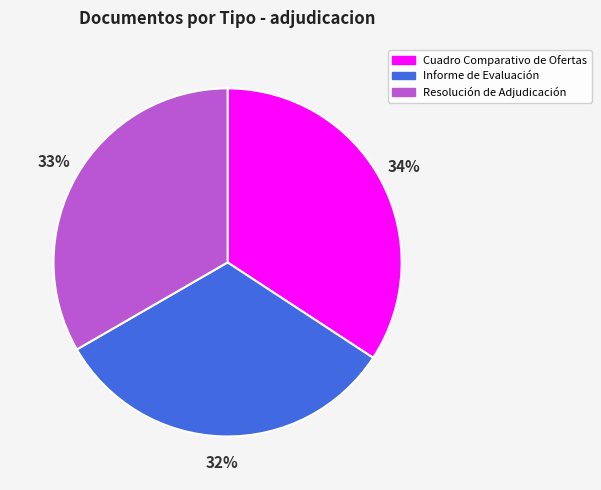

Combined, do Resolución de Adjudicación and Cuadro Comparativo de Ofertas account for over 50%?

Yes